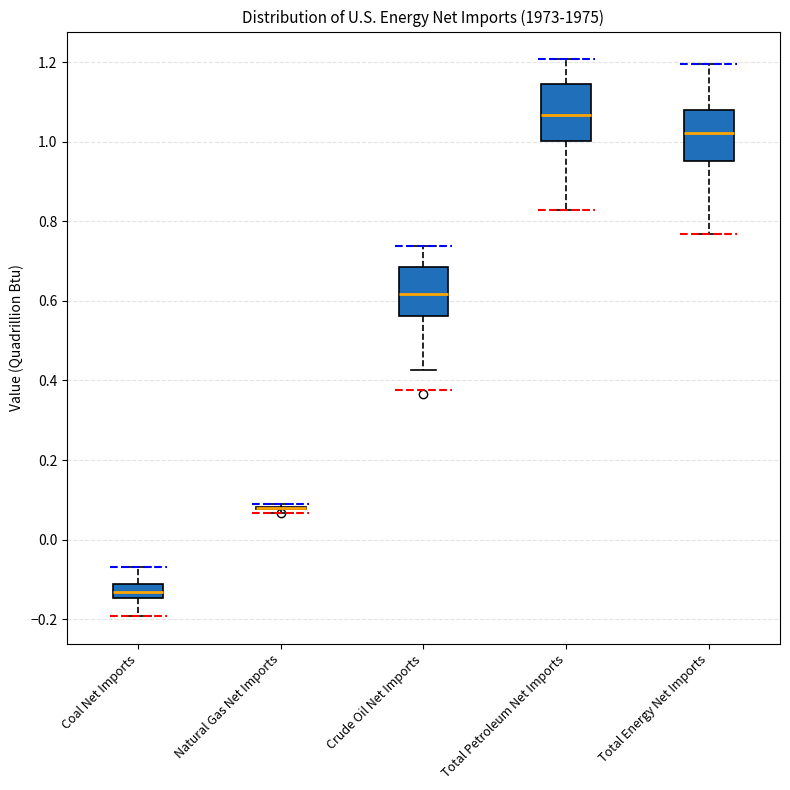

Reading left to right, transcribe this box plot: for each box, give where its median line is, the range the box spans, and where its two whiskers end, as read against the y-axis. The values are not printed on the chart, so give them approximately, as read against the axis.

Coal Net Imports: median -0.14 (inside the box), box -0.14 to -0.12, whiskers -0.20 to -0.06
Natural Gas Net Imports: box collapsed to a line at 0.08, whiskers 0.06 to 0.08
Crude Oil Net Imports: median 0.62, box 0.56 to 0.68, whiskers 0.42 to 0.74
Total Petroleum Net Imports: median 1.06, box 1.00 to 1.14, whiskers 0.82 to 1.20
Total Energy Net Imports: median 1.02, box 0.96 to 1.08, whiskers 0.76 to 1.20